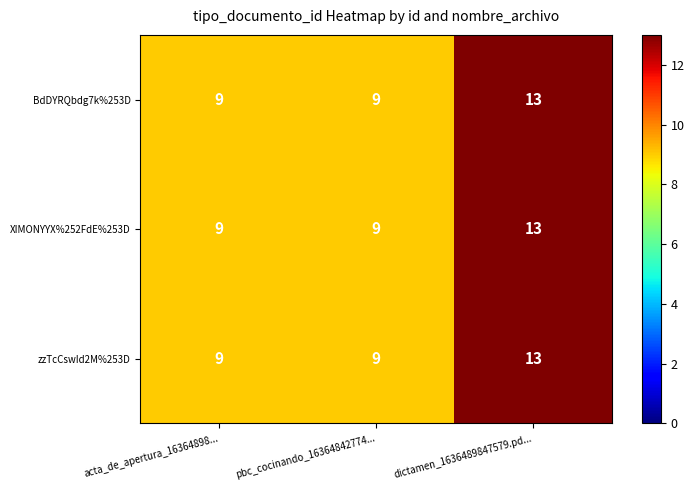

How many XIMONYYX%252FdE%253D values are between 9 and 13?

3